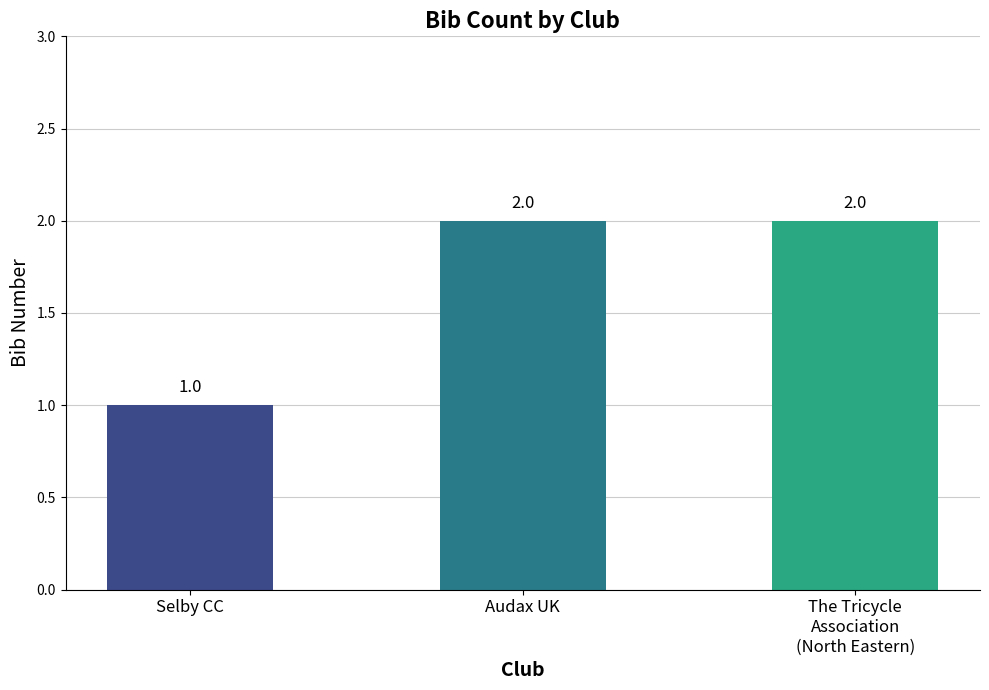

Which category has the lowest value across all series?

Selby CC